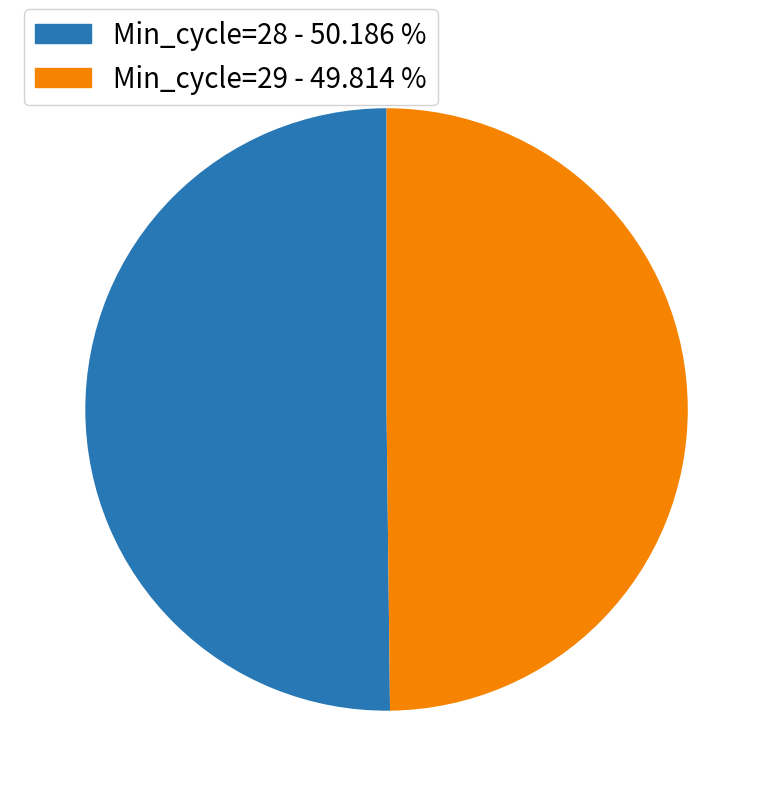

What is the ratio of the value at Min_cycle=29 to the value at Min_cycle=28?

1.0